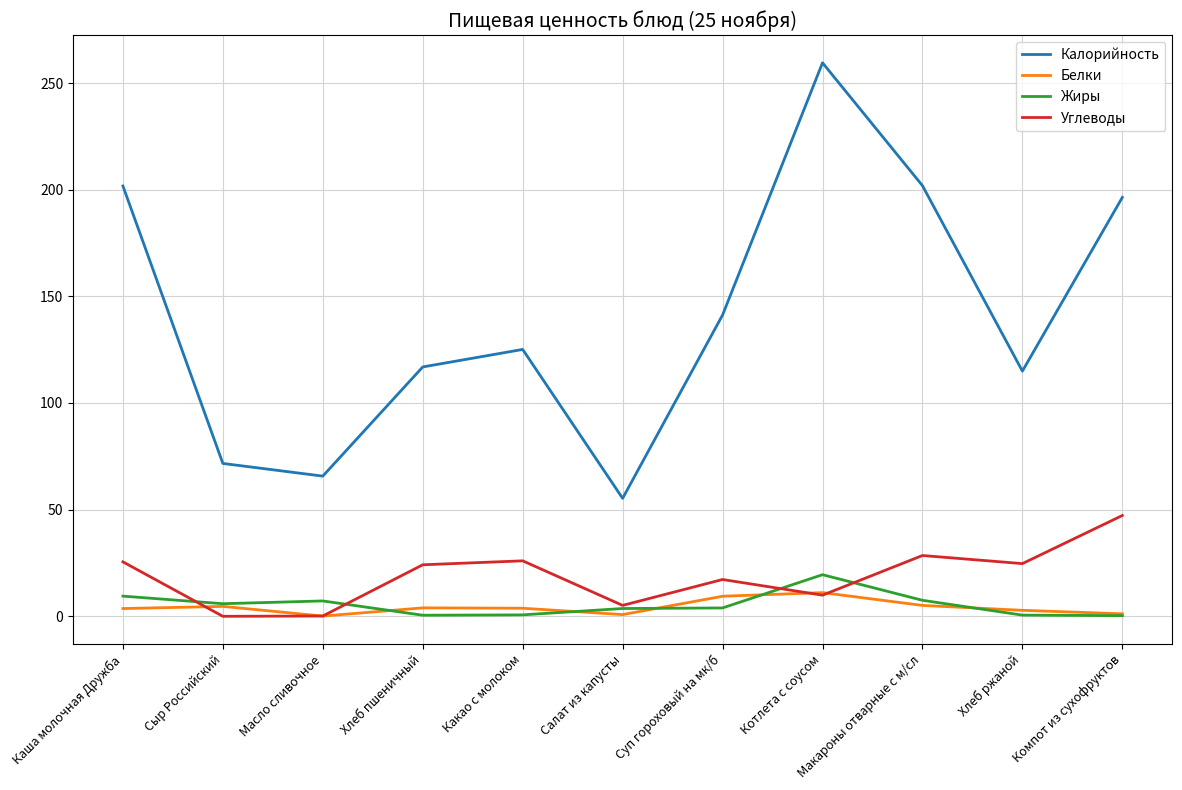

Which series has the largest total across all categories?

Калорийность